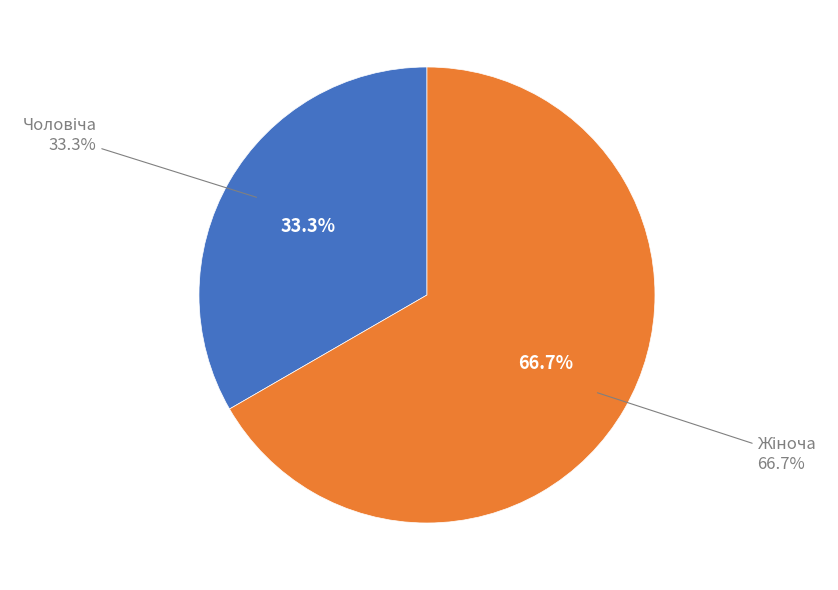

What is the total percentage of Чоловіча and Жіноча?

100.0%